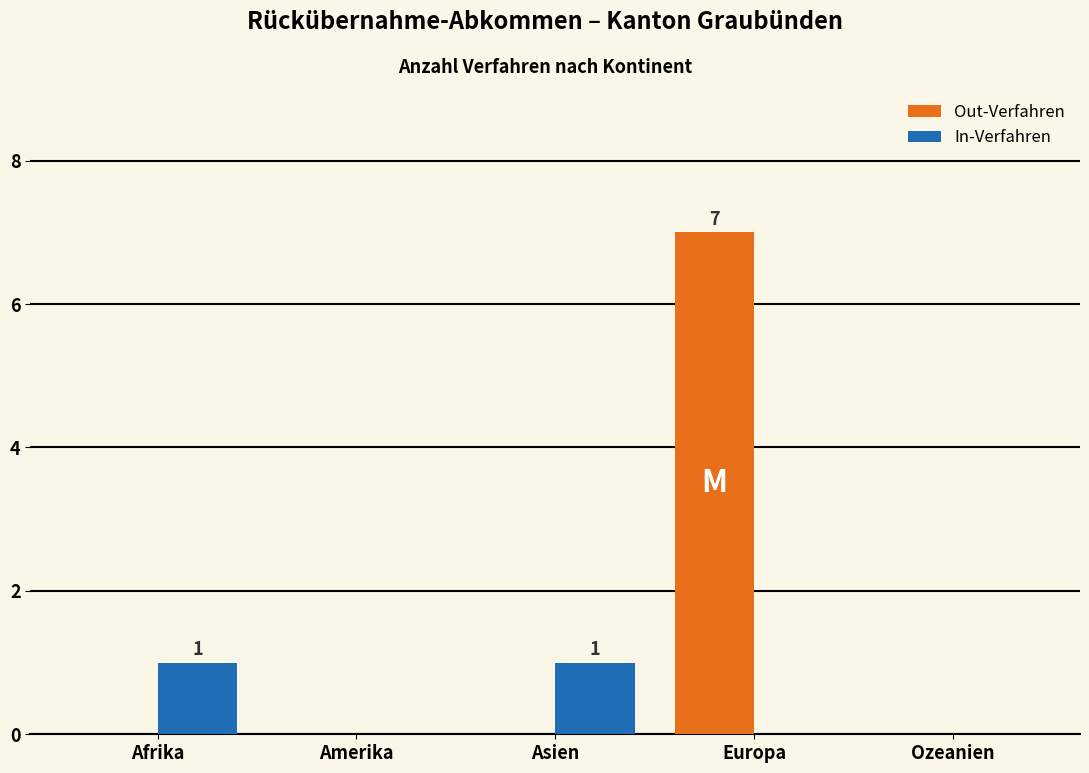

Reading left to right, transcribe all the data shown in this chart.

Out-Verfahren: Afrika=0	Amerika=0	Asien=0	Europa=7	Ozeanien=0
In-Verfahren: Afrika=1	Amerika=0	Asien=1	Europa=0	Ozeanien=0